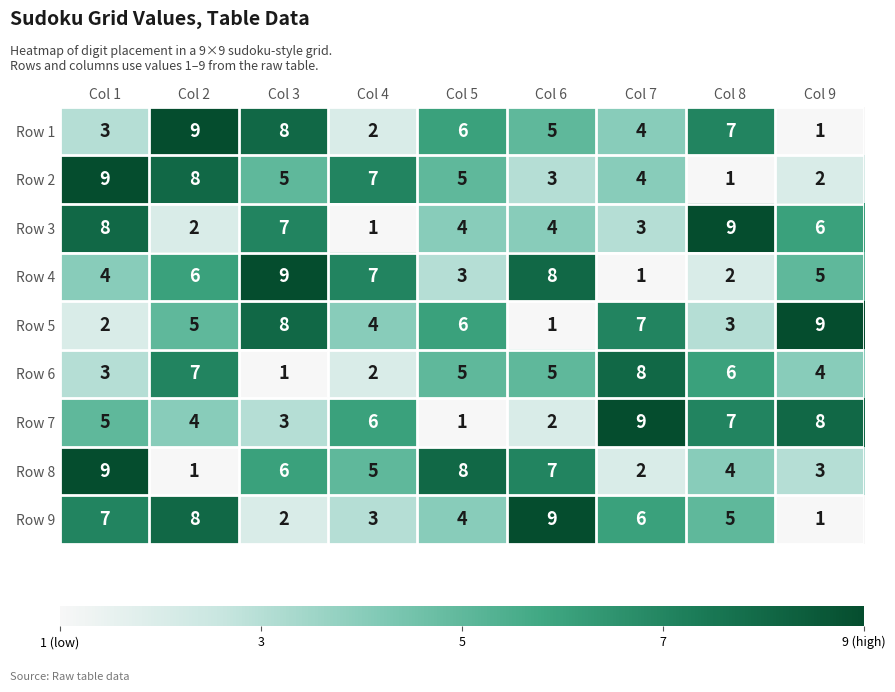

What is the spread (max minus min) of values at Col 1?

7